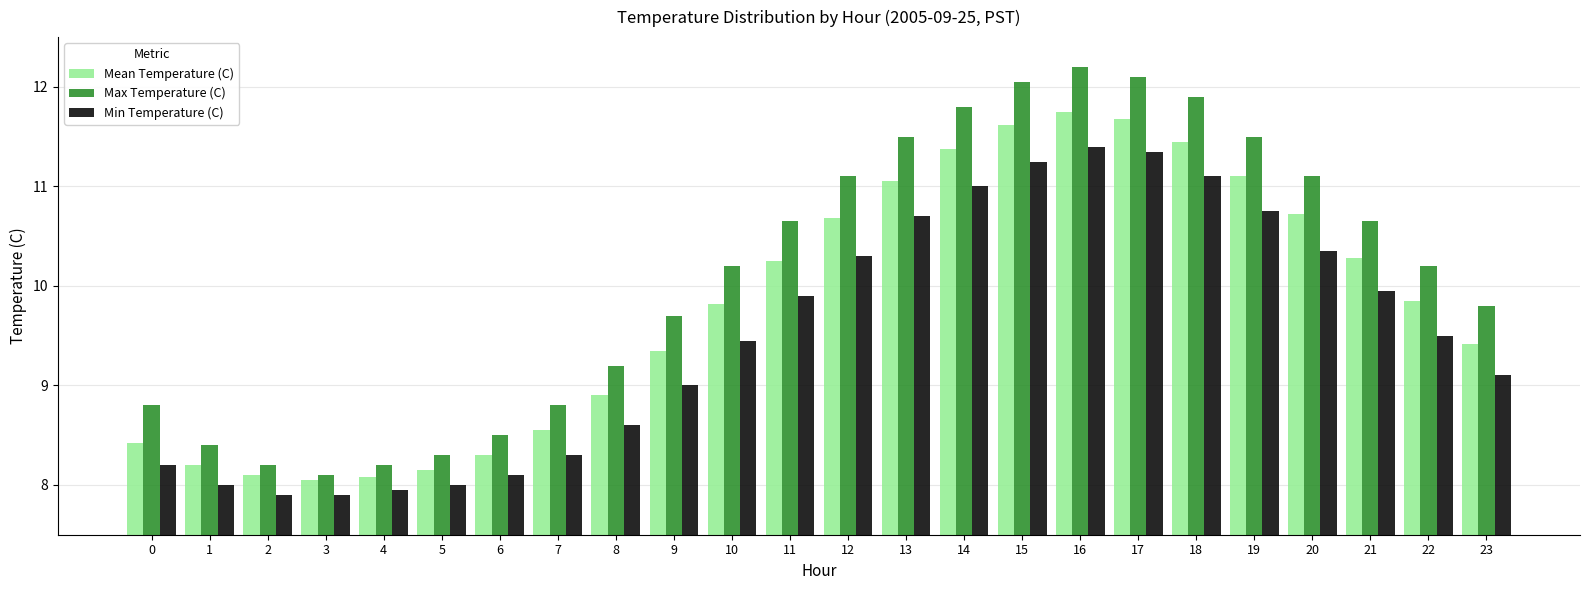

The Min Temperature (C) series shows 11.3 at 17. True or false?

True